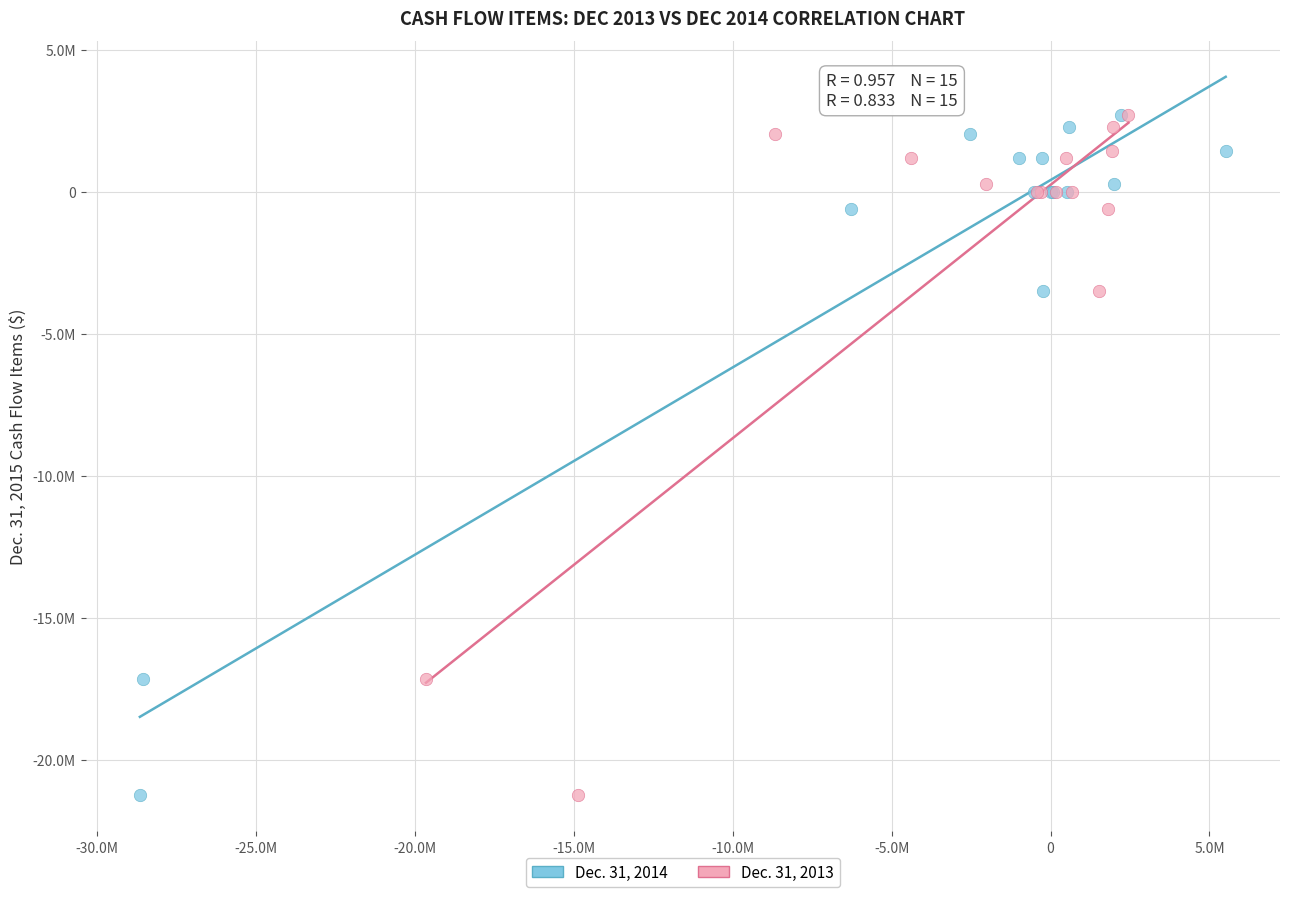

What are all the series names shown in the legend?

Dec. 31, 2014, Dec. 31, 2013